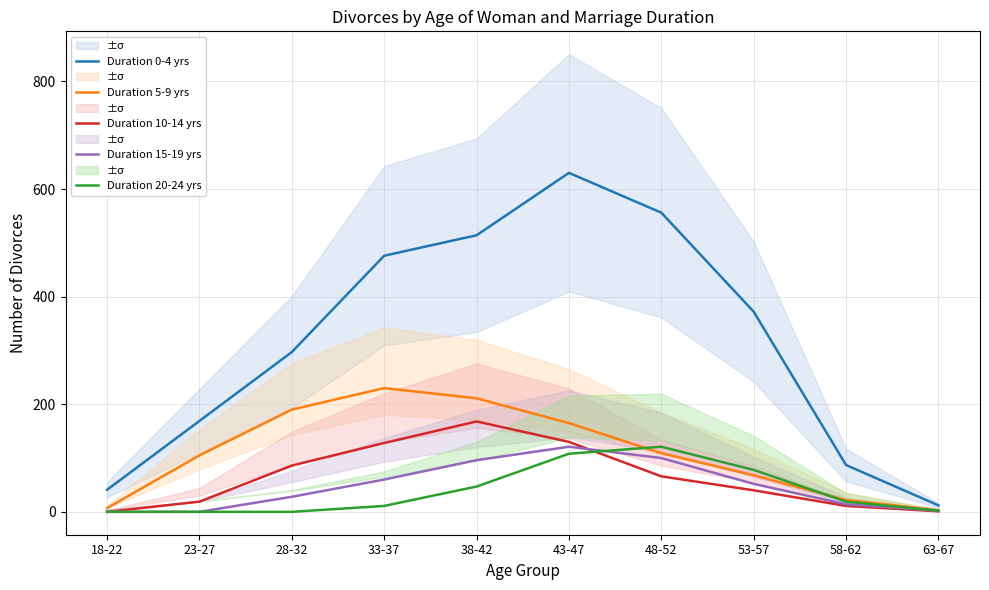

At which category does the chart reach its peak across all series?

43-47